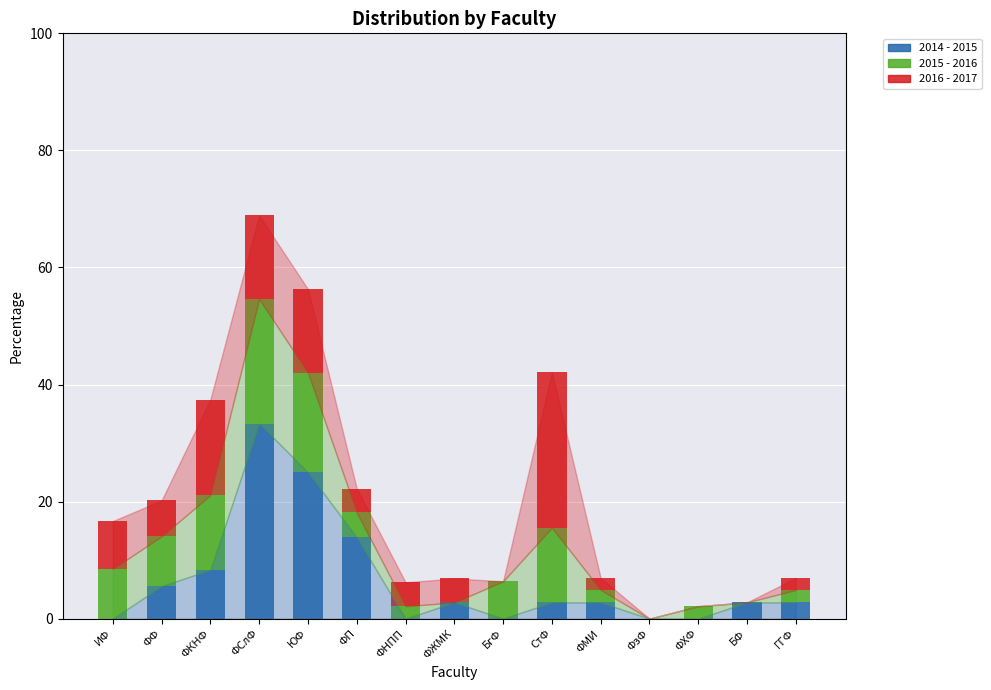

What is the total value across all series at ФП?

22.2